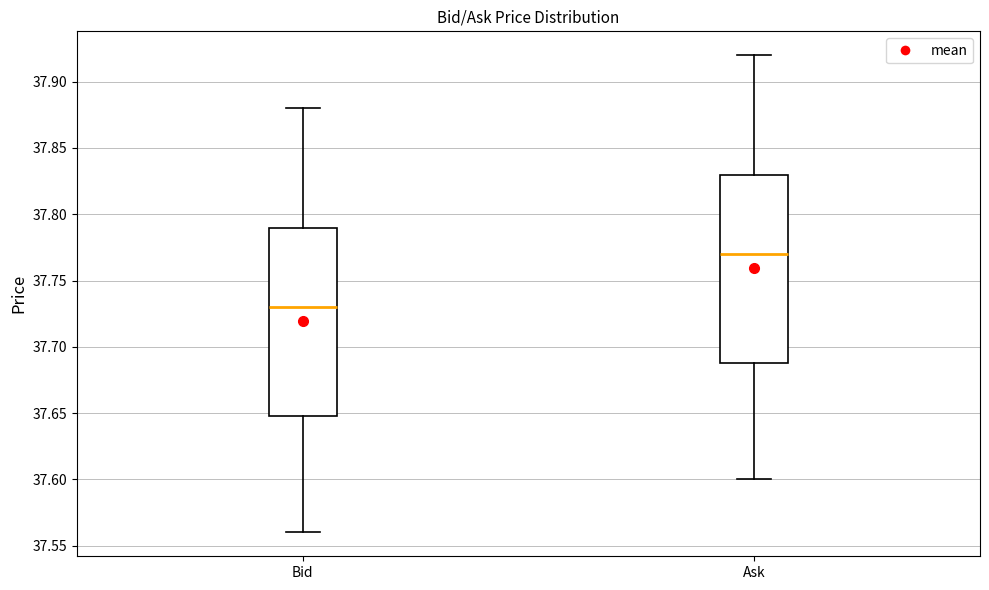

Where does the upper whisker of the box for Ask end on the y-axis? The values are not printed on the chart, so give them approximately, as read against the axis.

37.92